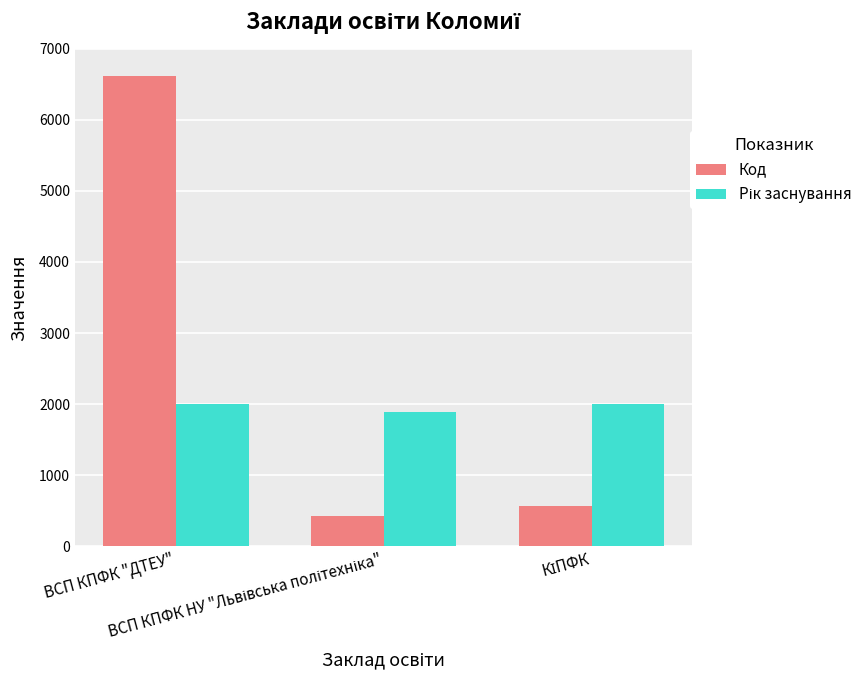

Which series has the widest spread of values?

Код